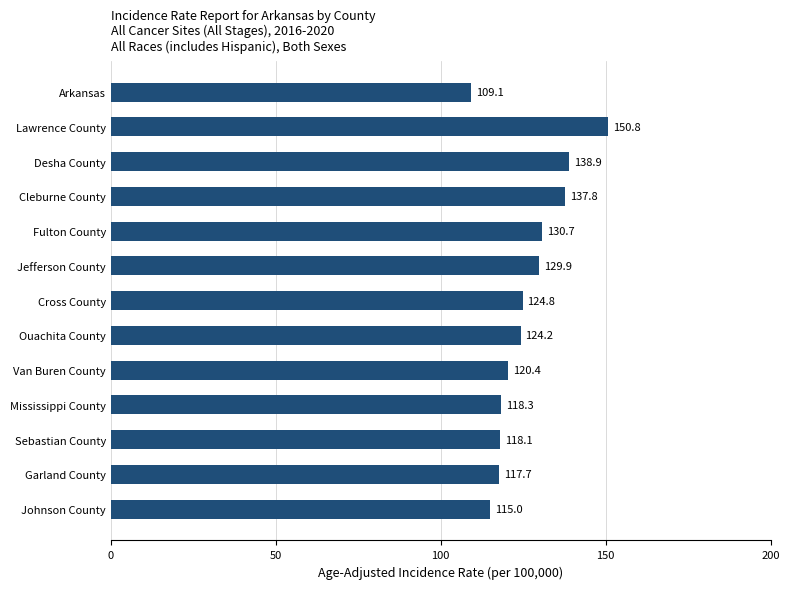

What is the average value?

125.8